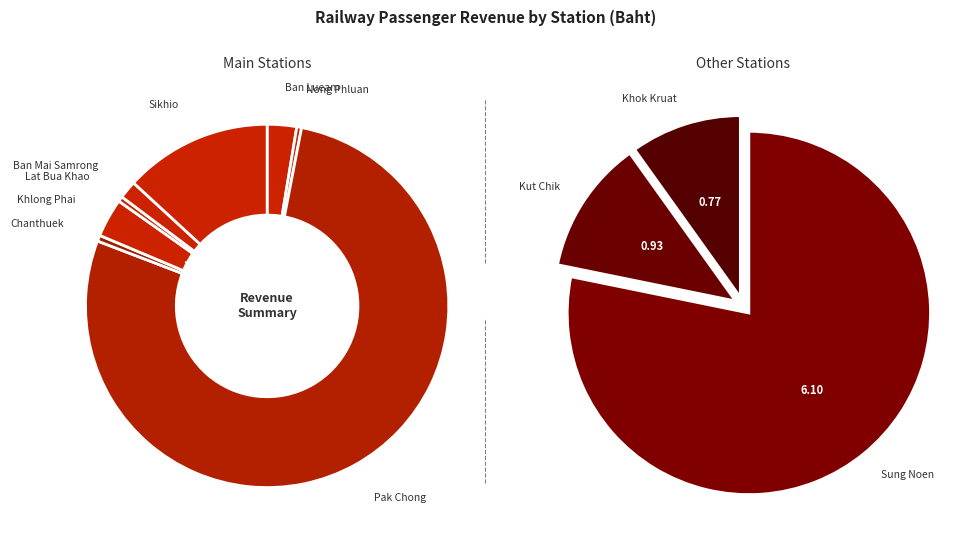

Rank the categories by value from highest to lowest.

Pak Chong, Sikhio, Sung Noen, Khlong Phai, Ban Lueam, Ban Mai Samrong, Kut Chik, Khok Kruat, Chanthuek, Lat Bua Khao, Nong Phluan